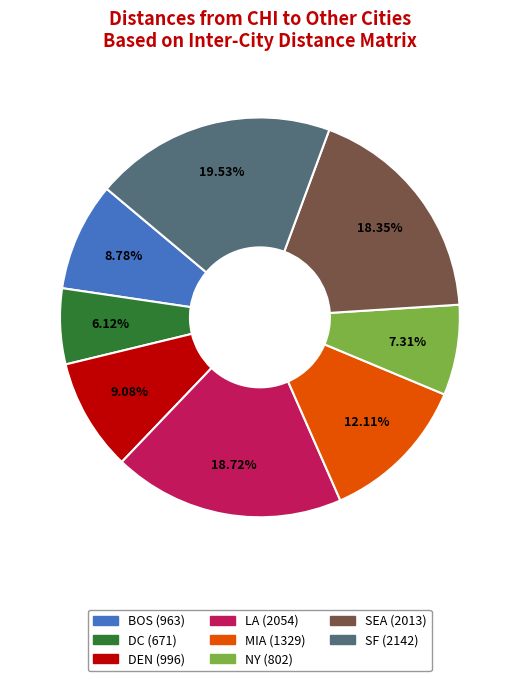

To the nearest percent, what is the difference between the largest and smallest slice percentages?

13%